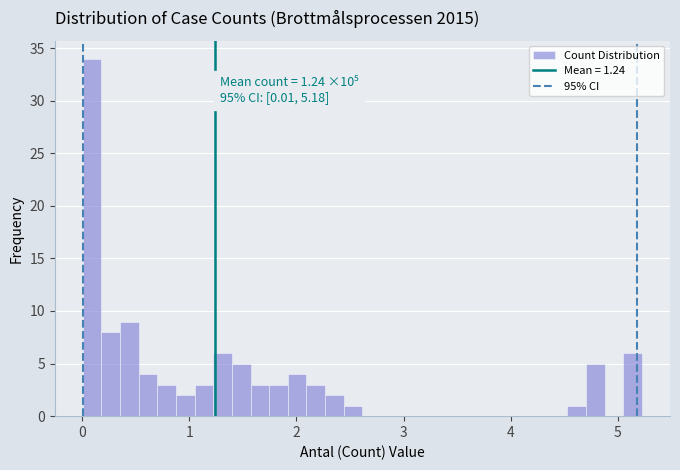

Read against the x-axis, roughly where is the centre of the tallest bar?

0.1